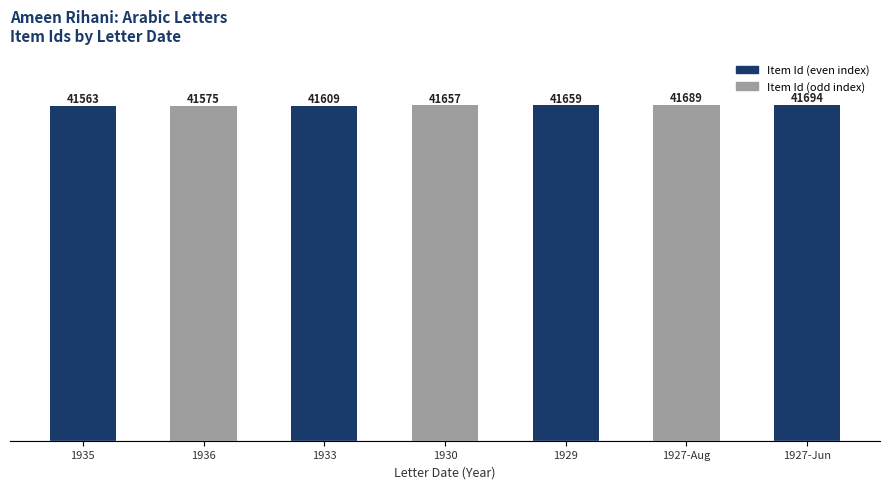

Reading left to right, what are all the values shown in this chart?

1935=41563	1936=41575	1933=41609	1930=41657	1929=41659	1927-Aug=41689	1927-Jun=41694